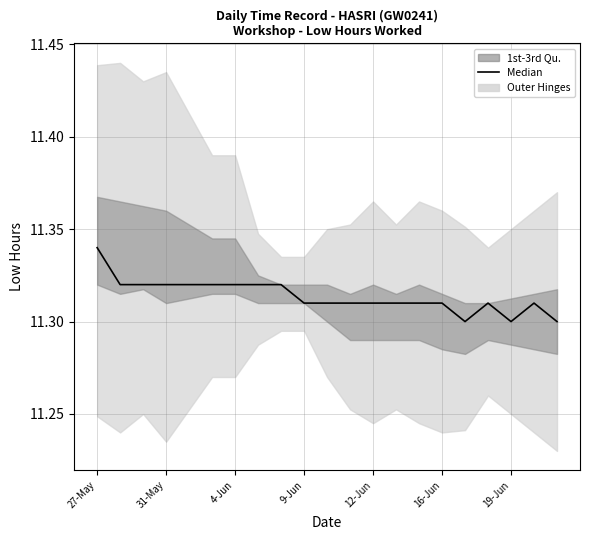

The value at 31-May is 3.2. True or false?

False